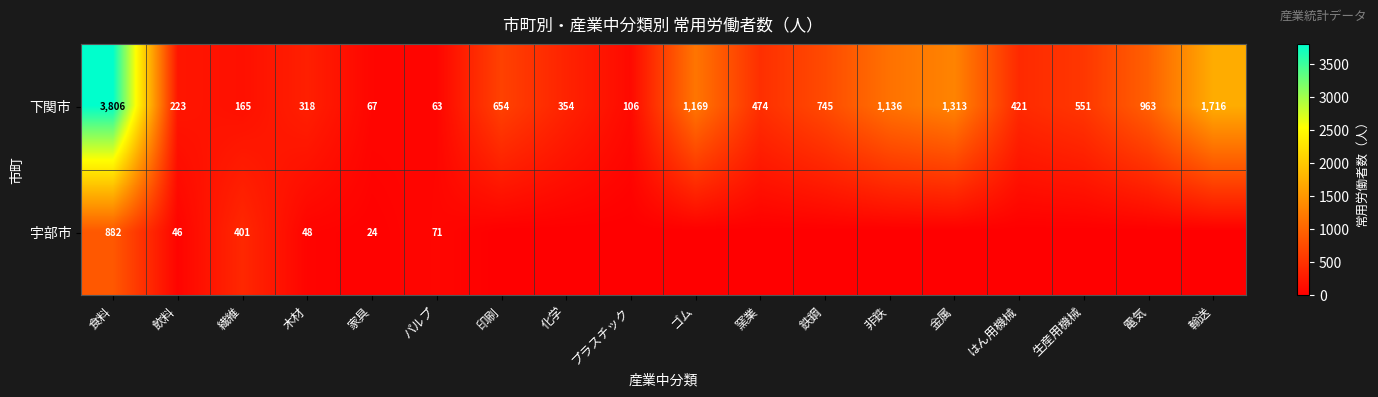

At パルプ, list the series in order from largest to smallest.

宇部市, 下関市